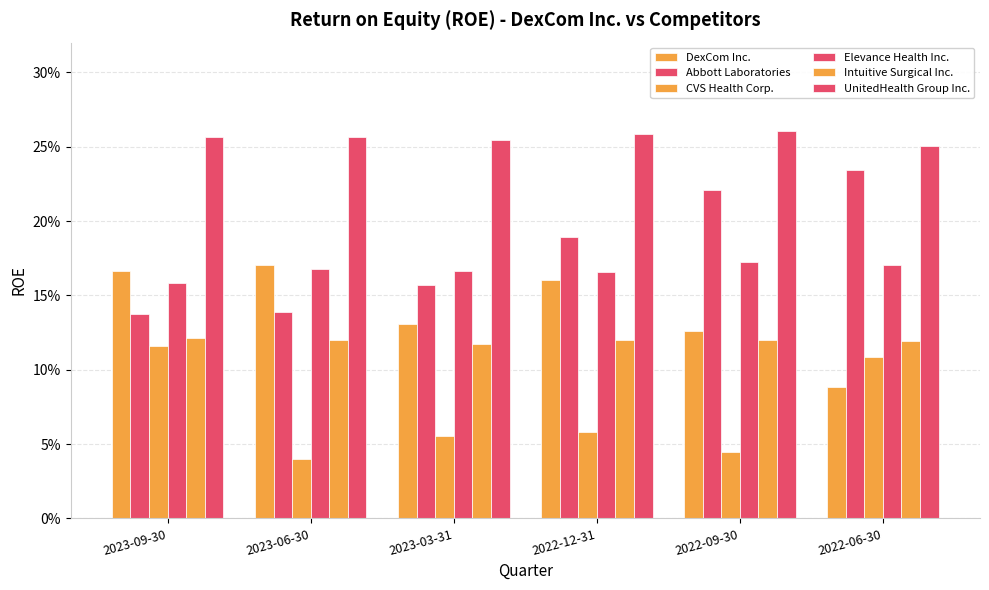

Is it true that CVS Health Corp. equals 0.1 at 2022-06-30?

True